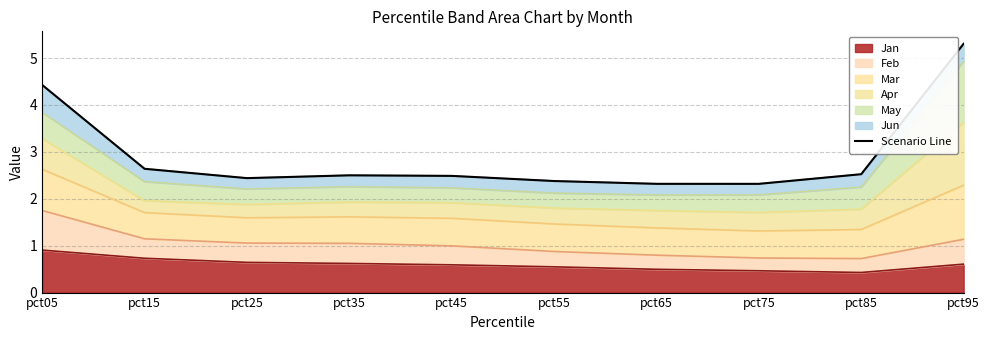

The value at pct65 is 2.3. True or false?

True